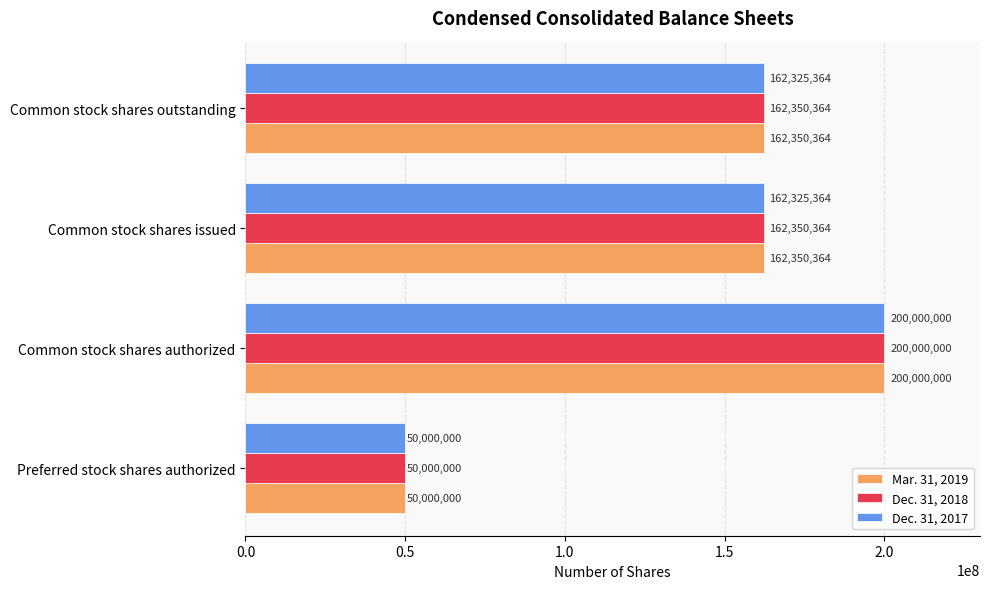

The value of Mar. 31, 2019 at Common stock shares authorized is 200000000. True or false?

True